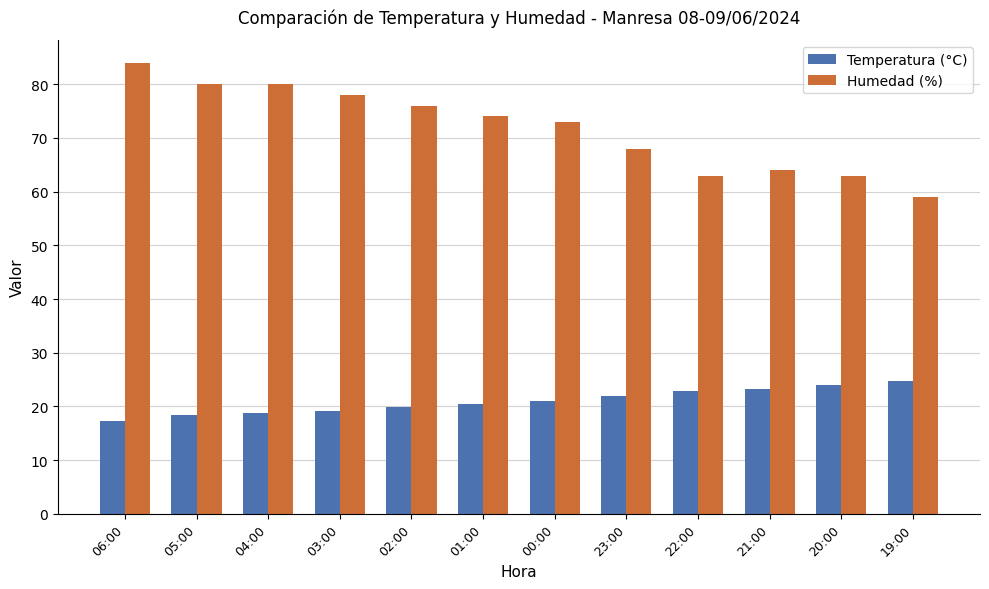

What is the sum of all Humedad (%) values?

862.0